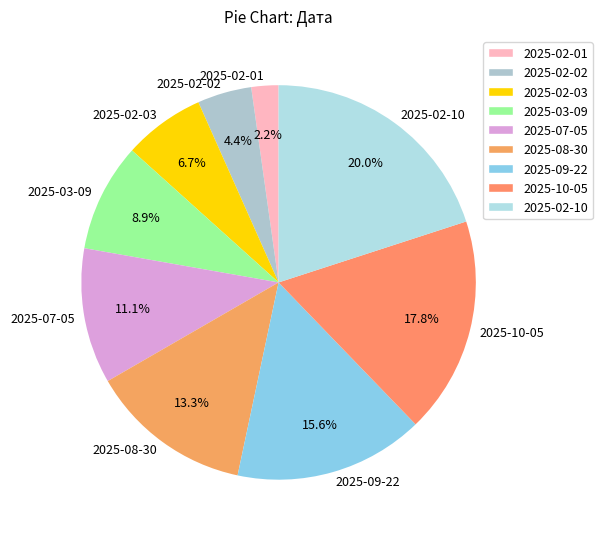

Does 2025-02-10 account for over 50% of the chart?

No